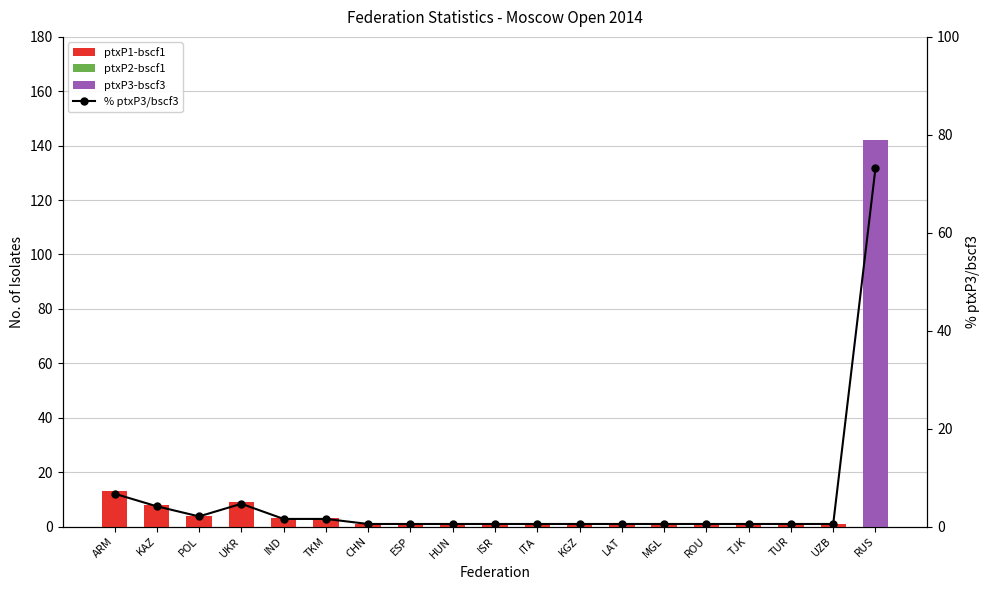

At which label is % ptxP3/bscf3 closest to 36?

ARM